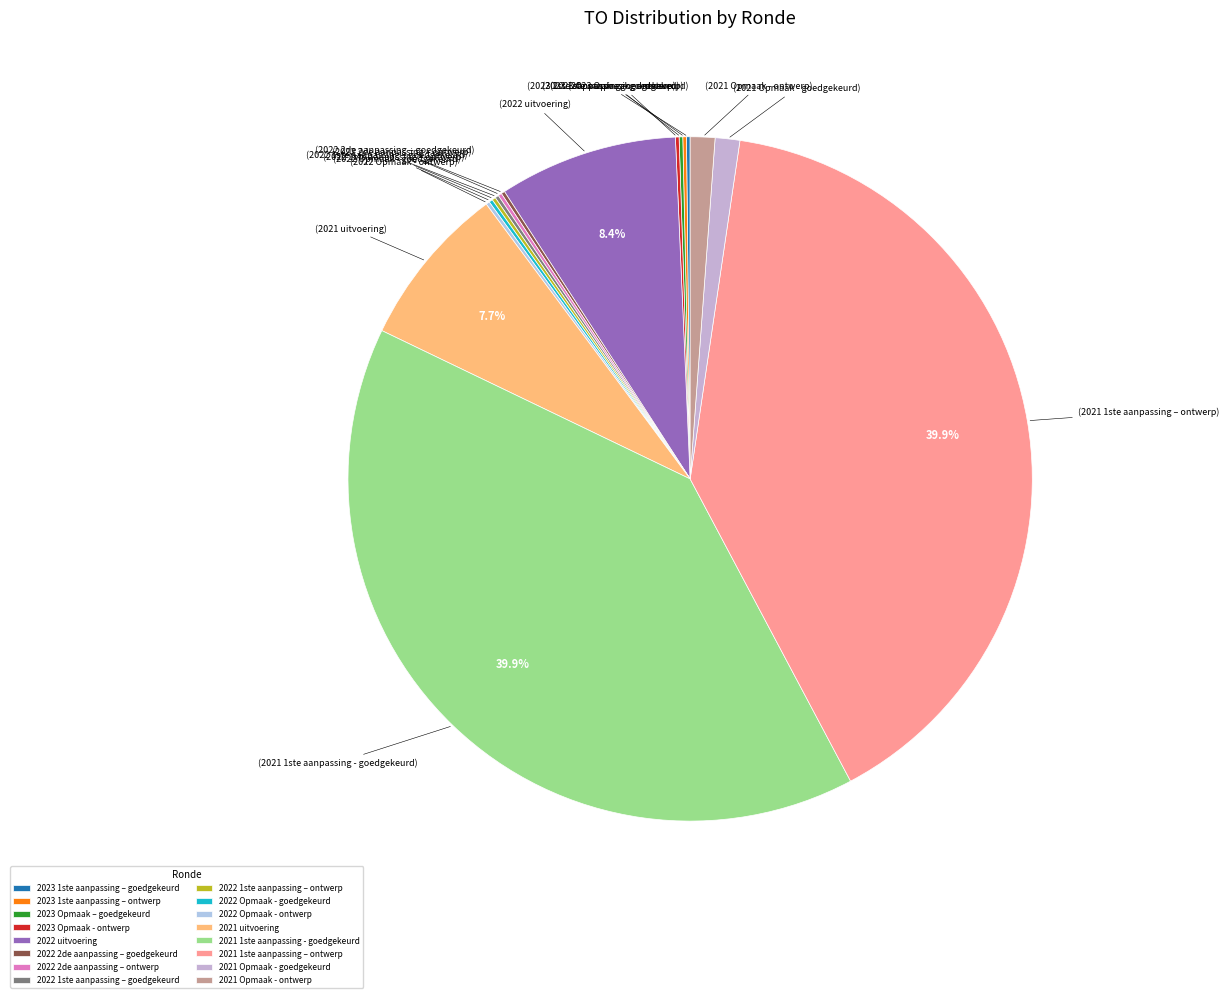

What percentage do 2022 uitvoering and 2023 1ste aanpassing – ontwerp together represent?

8.6%